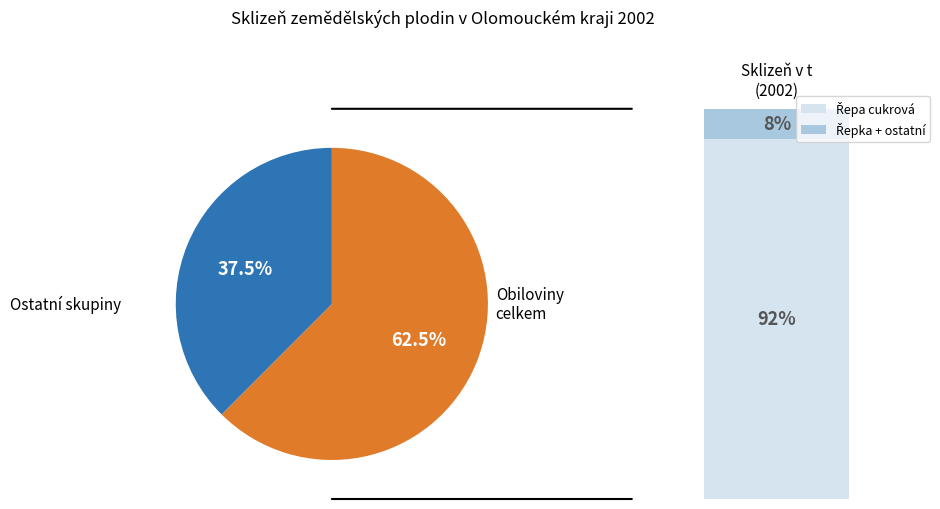

Is there any slice that represents more than half of the pie?

Yes